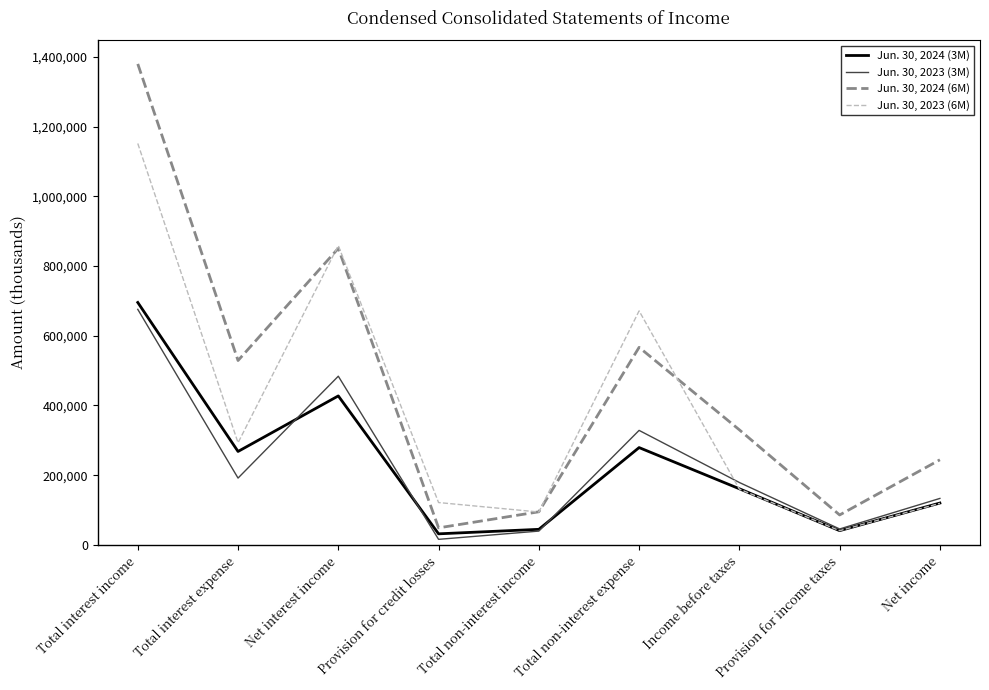

List the series in order of their peak value, highest first.

Jun. 30, 2024 (6M), Jun. 30, 2023 (6M), Jun. 30, 2024 (3M), Jun. 30, 2023 (3M)